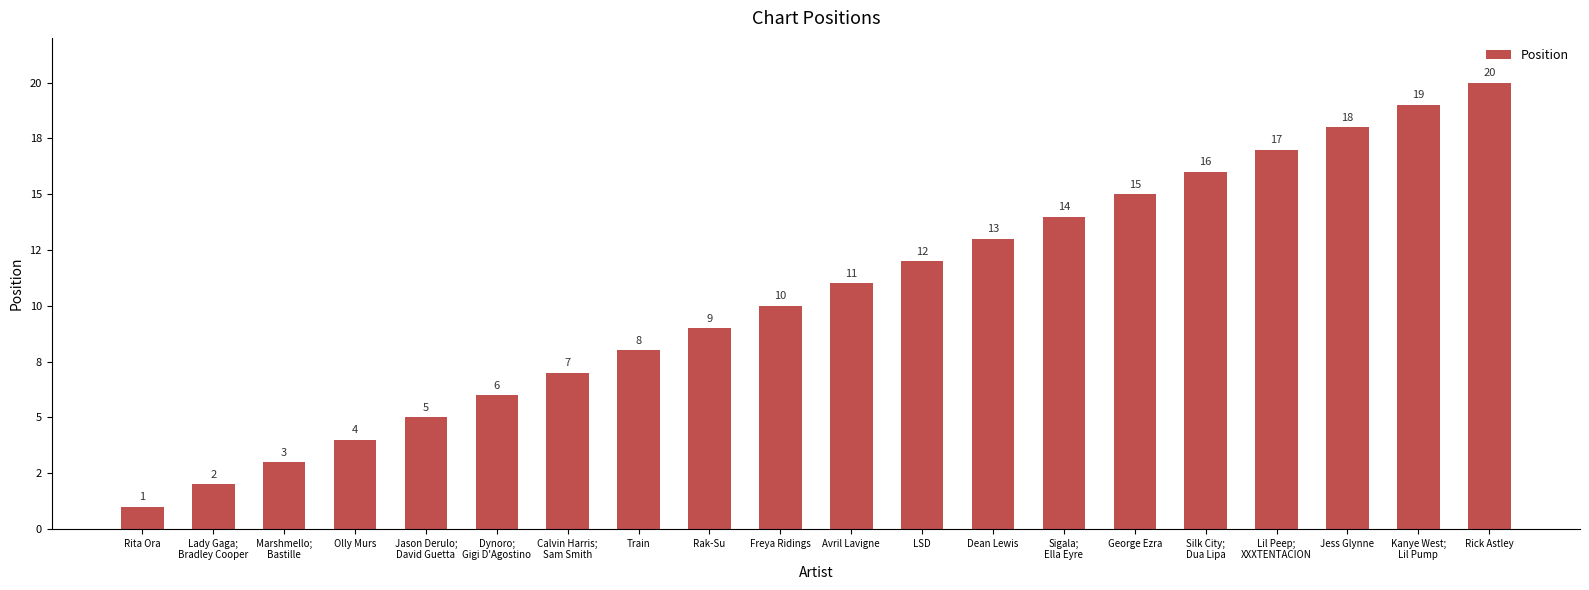

What is the difference between the values at Calvin Harris;
Sam Smith and Rita Ora?

6